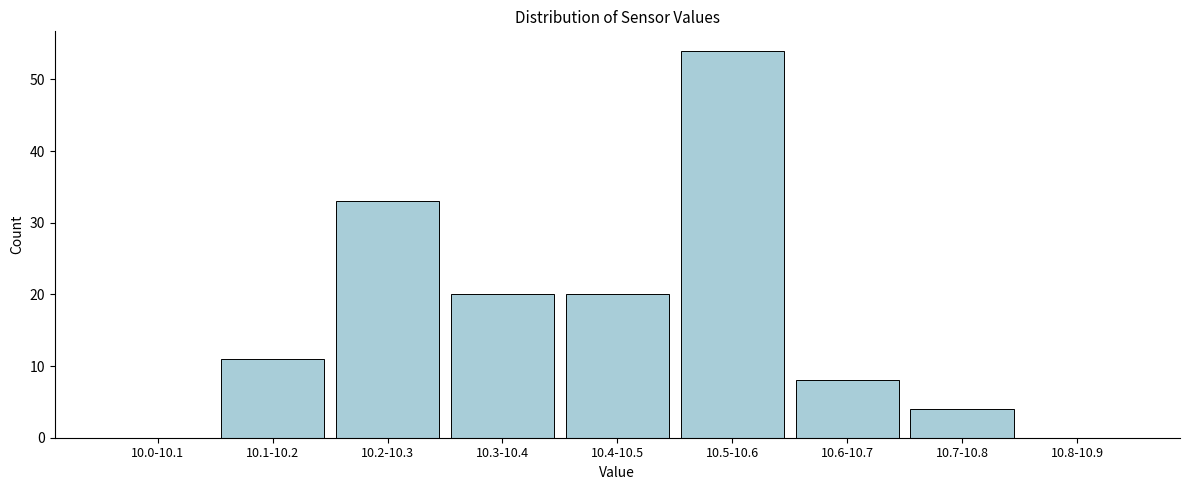

Reading left to right, transcribe all the data shown in this chart.

10.0-10.1=0	10.1-10.2=11	10.2-10.3=33	10.3-10.4=20	10.4-10.5=20	10.5-10.6=54	10.6-10.7=8	10.7-10.8=4	10.8-10.9=0